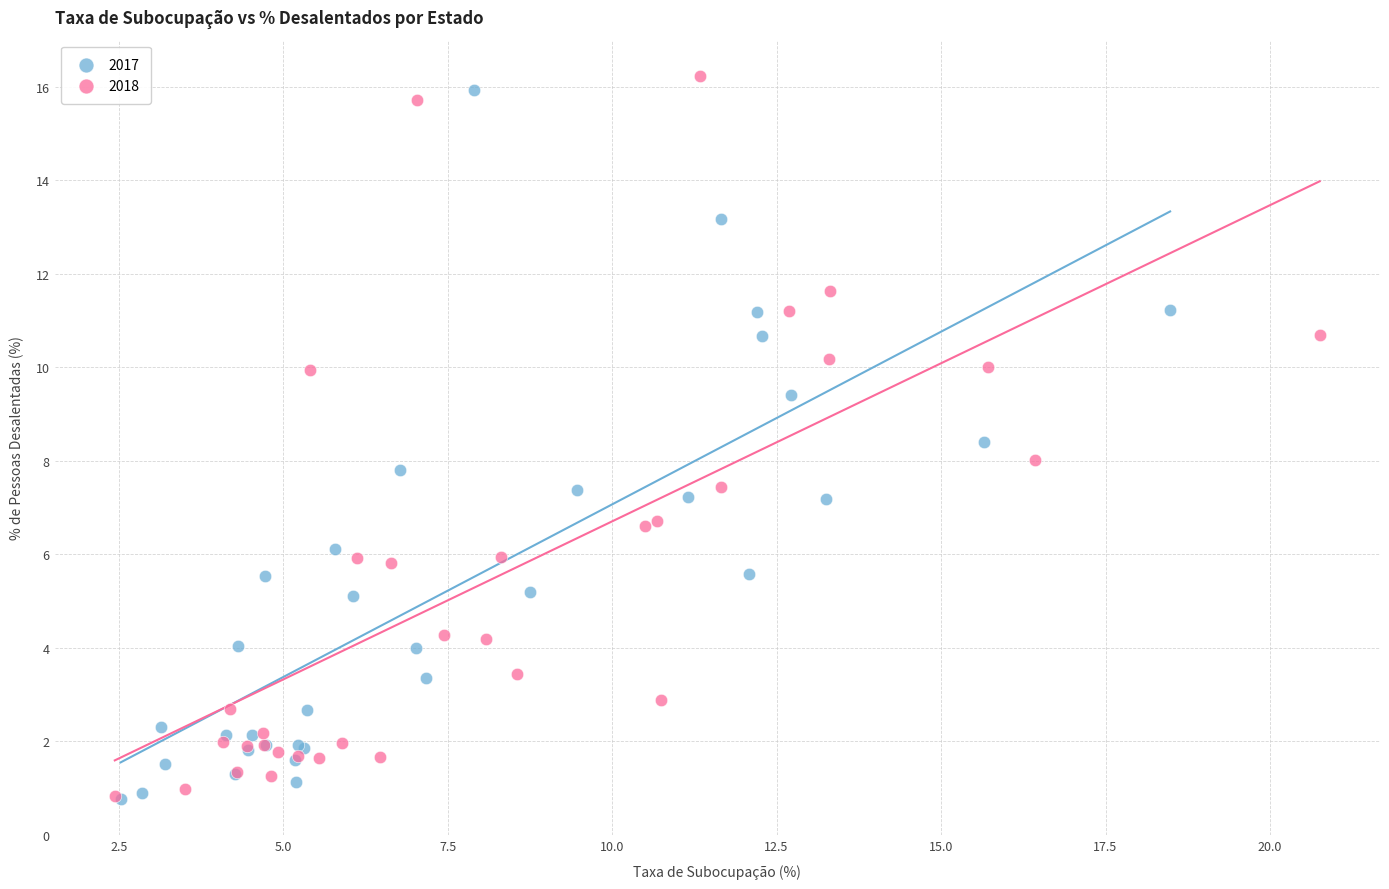

What are all the series names shown in the legend?

2017, 2018